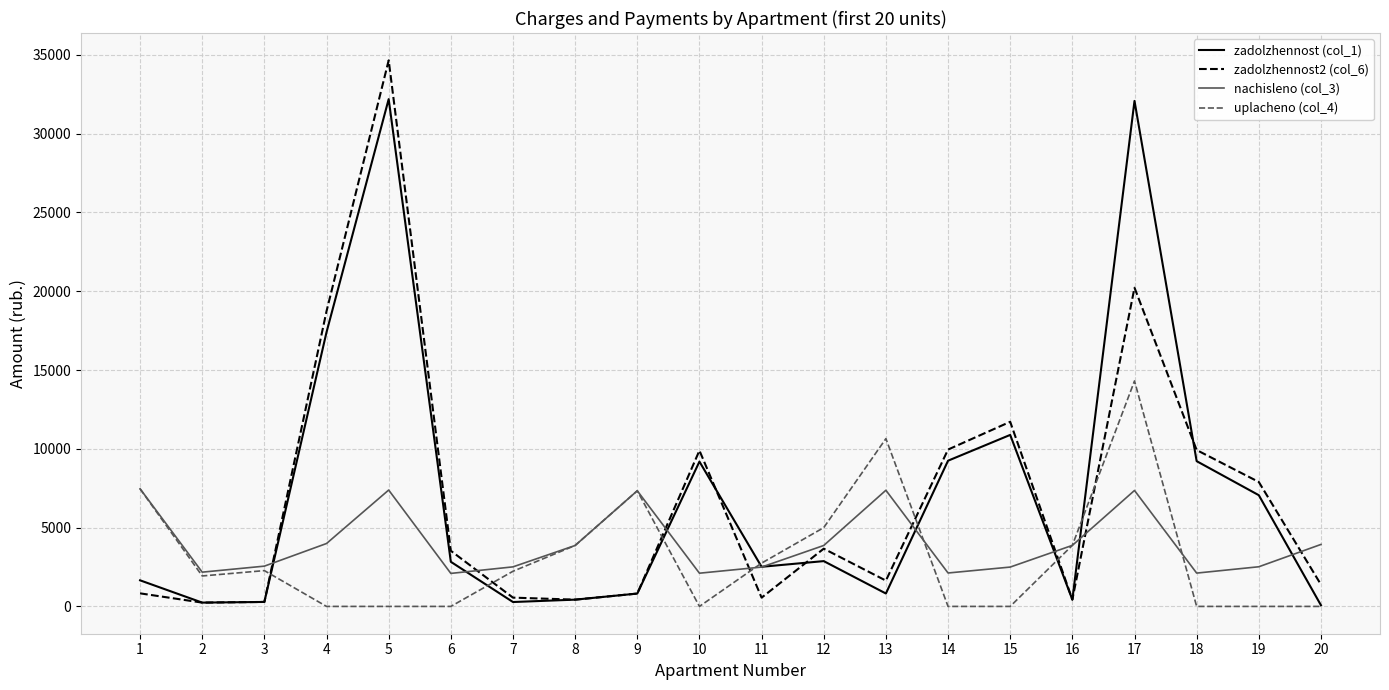

What value does the uplacheno (col_4) series have at 17?

14308.7